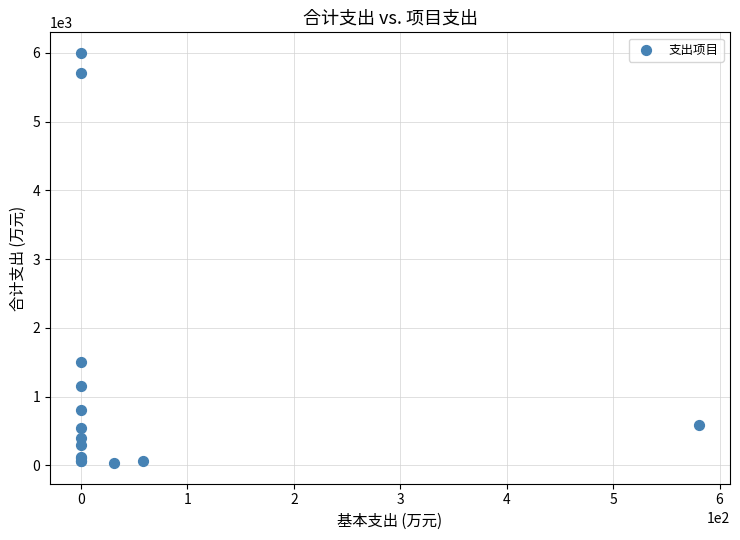

What Y value in the scatter plot is closest to 3015?

1500.0